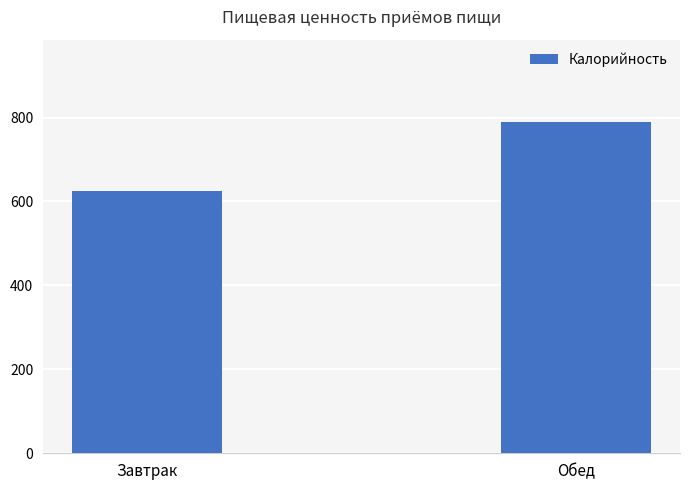

Is it true that the value at Обед is 788.4?

True